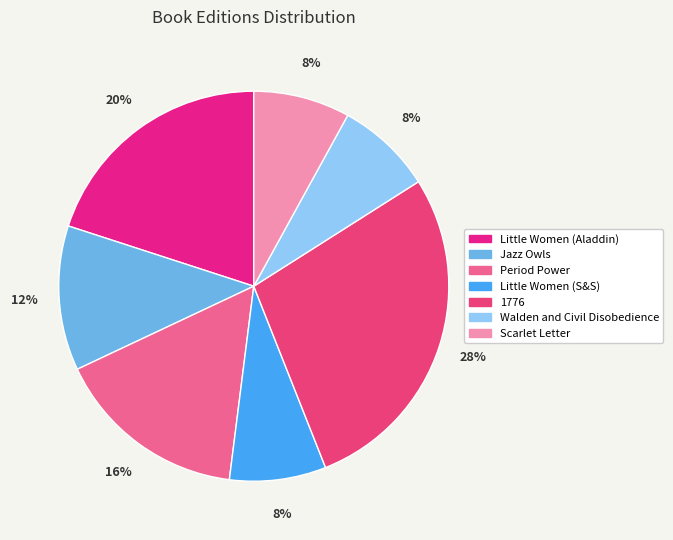

Which has a higher value, Period Power or Little Women (S&S)?

Period Power